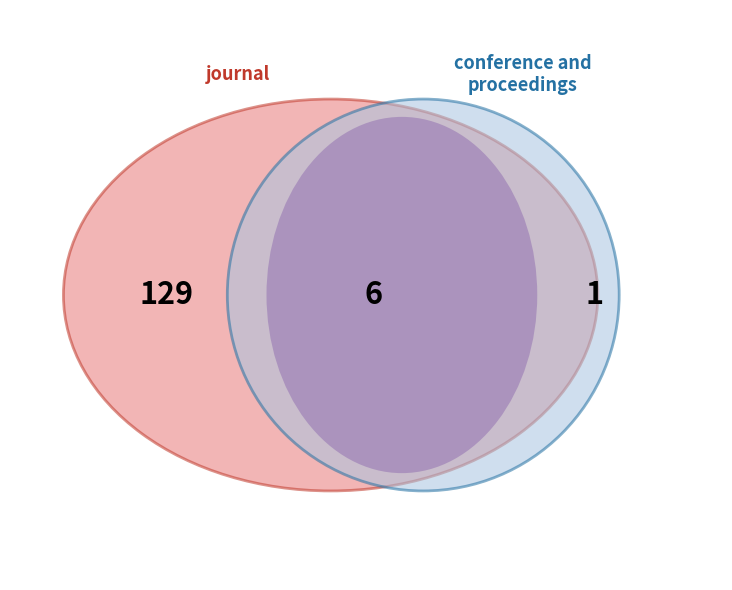

What is the change in value from journal to conference and proceedings?

-128